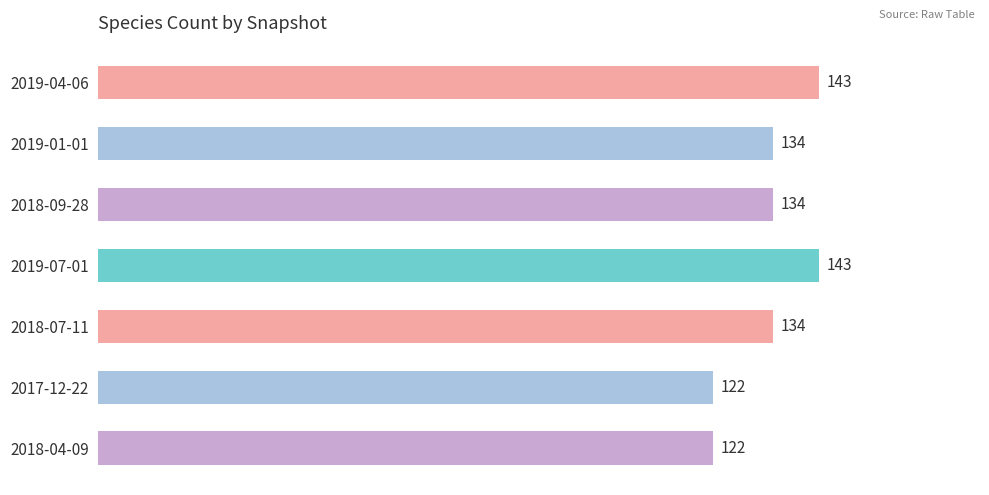

What is the difference between the maximum and second lowest values?

21